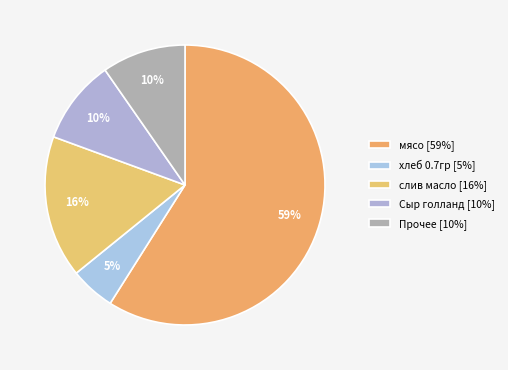

Count the number of slices in the pie.

5